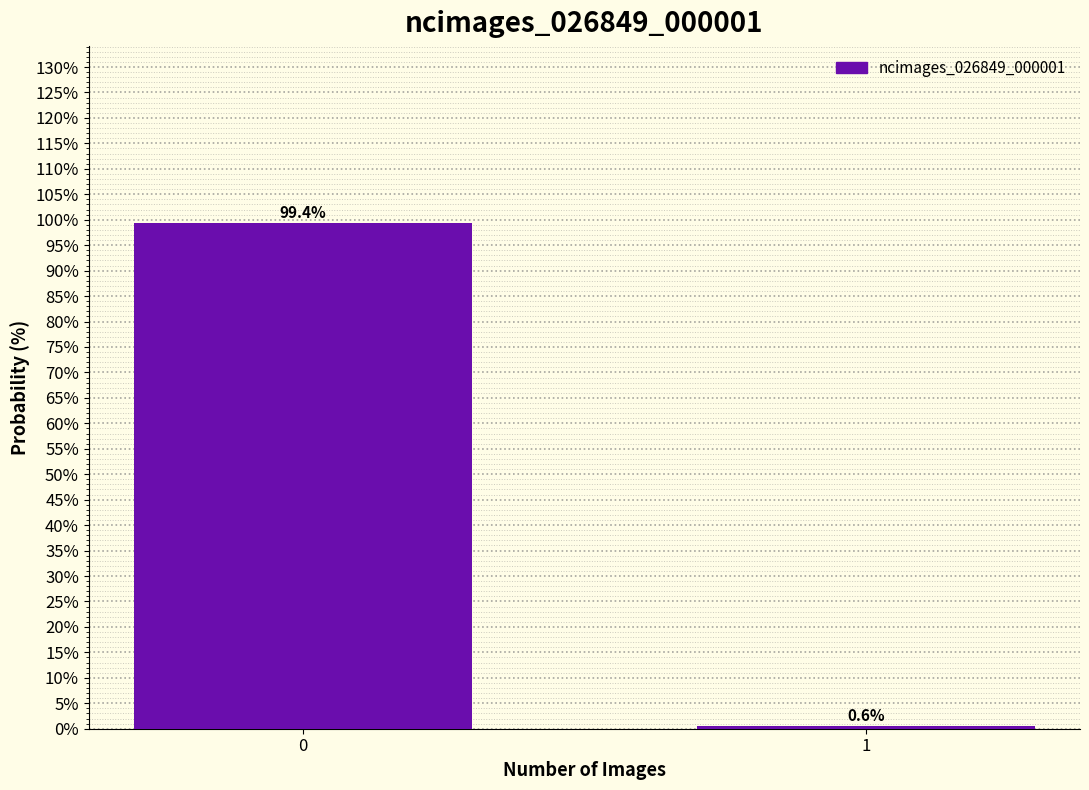

Reading right to left, what are all the values shown in this chart?

0.6	99.4